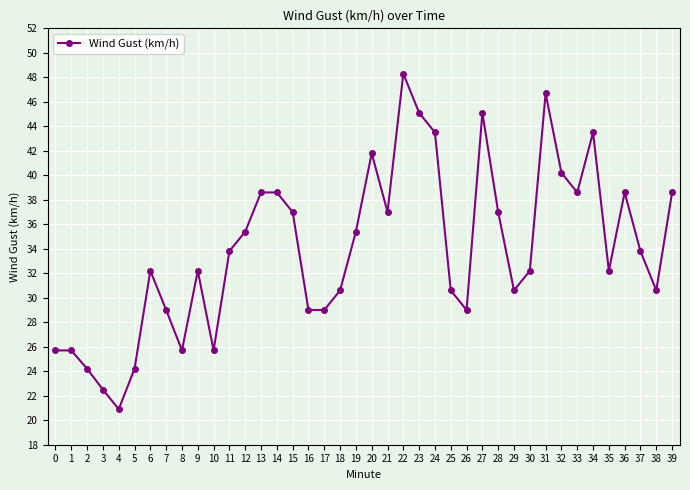

The value at 29 is 47.4. True or false?

False